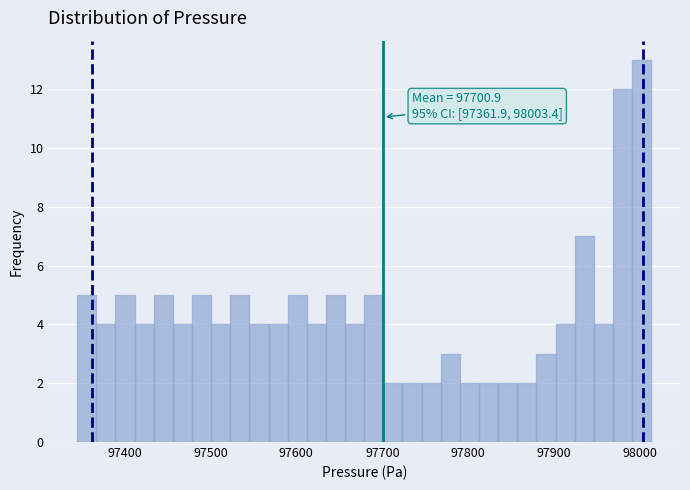

Read against the x-axis, roughly where is the centre of the tallest bar?

98000